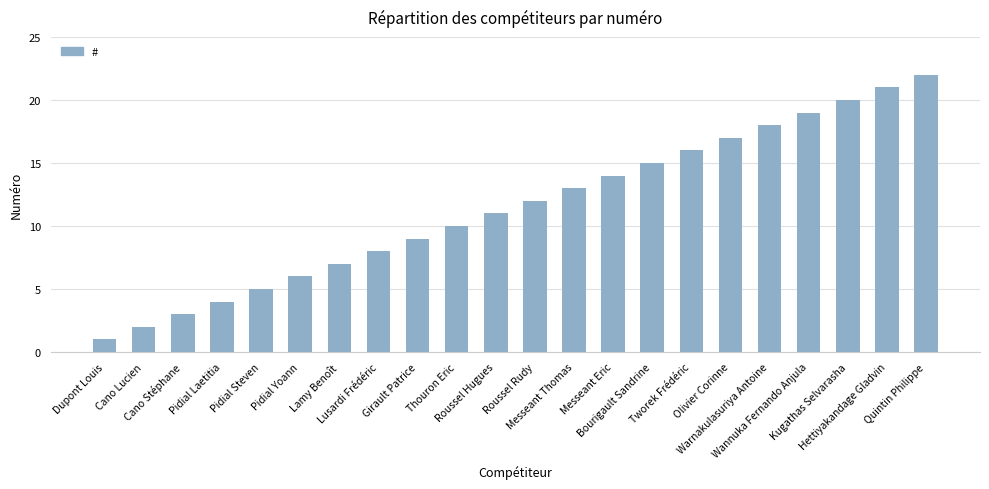

How many categories are shown in the chart?

22